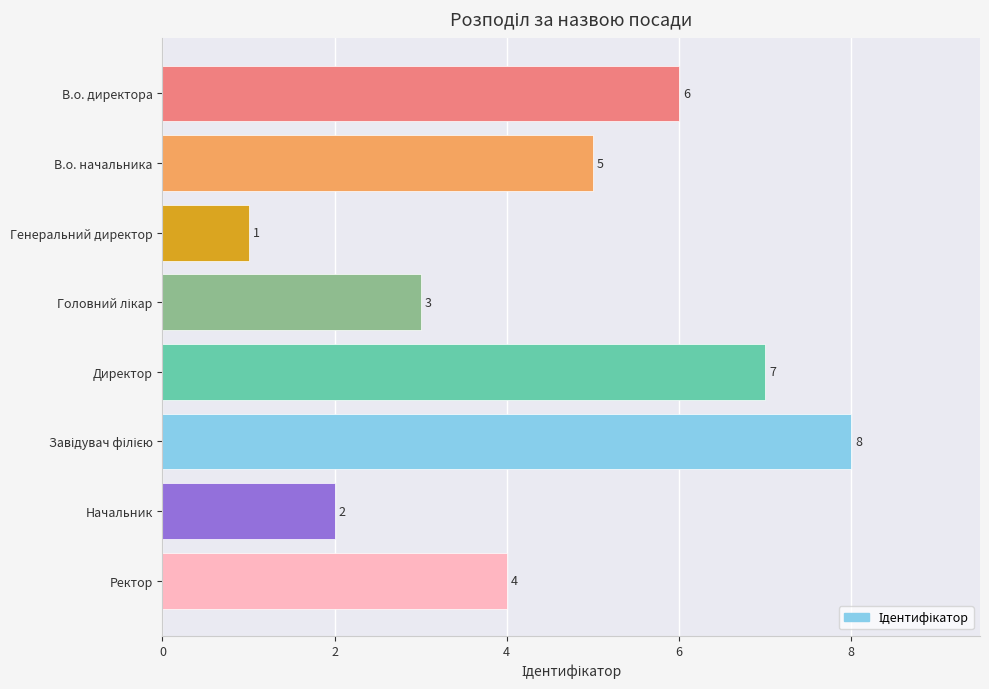

Reading top to bottom, what are all the values shown in this chart?

6	5	1	3	7	8	2	4